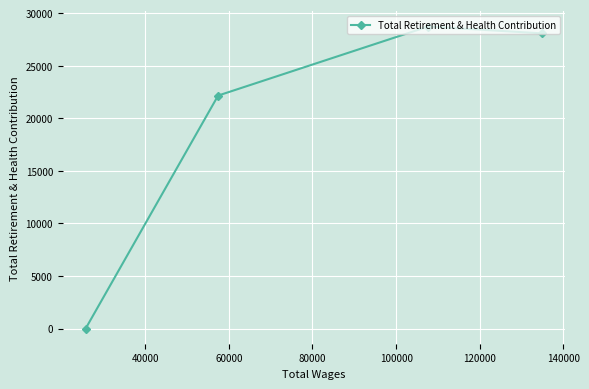

What is the greatest value displayed?

28722